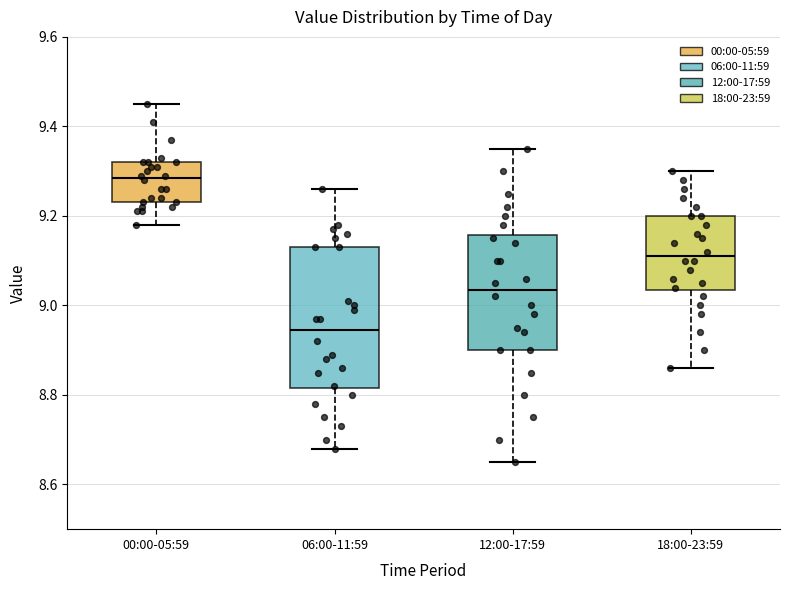

Which box's median line is the lowest?

06:00-11:59